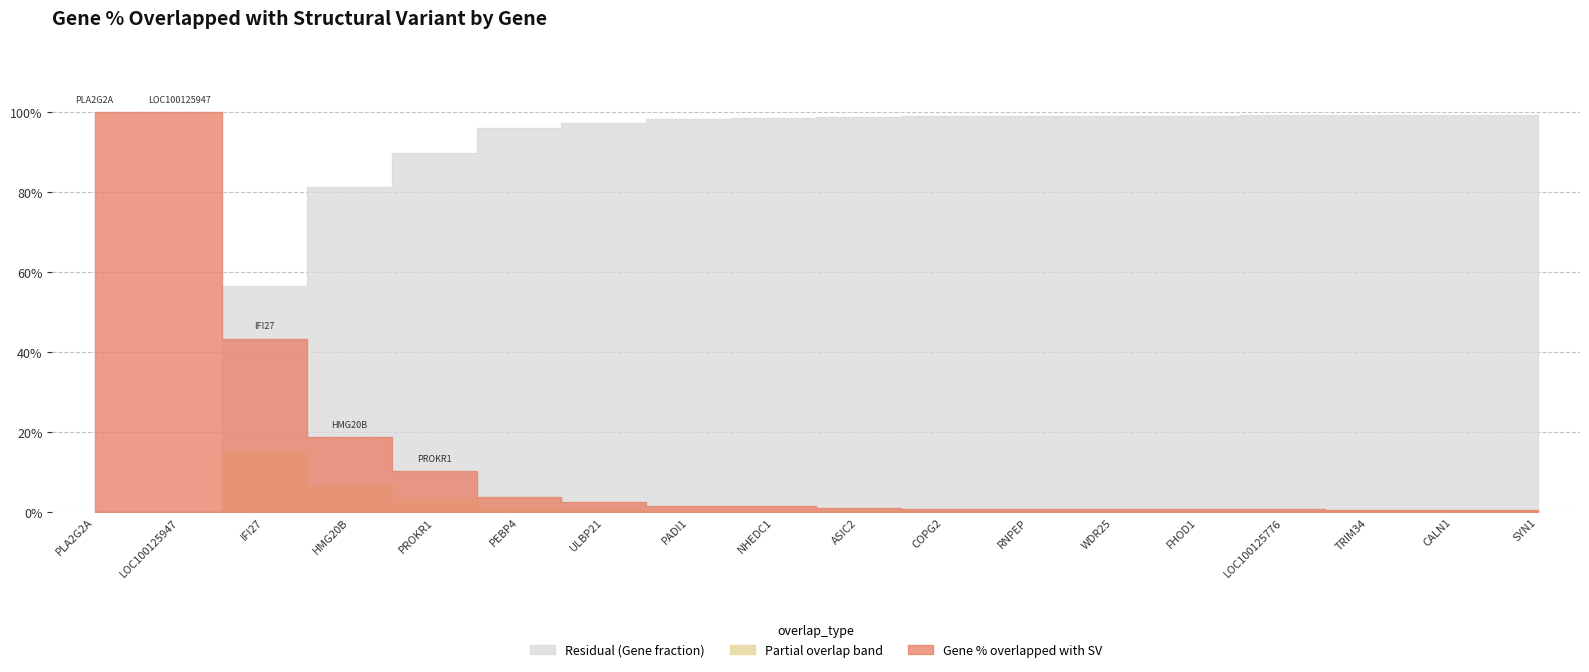

True or false: Overlap / Gene Length (norm) and Residual intersect in this chart.

True